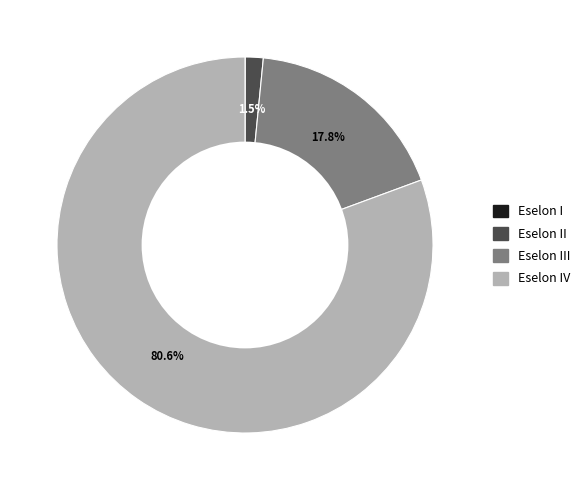

Is there any slice that represents more than half of the pie?

Yes